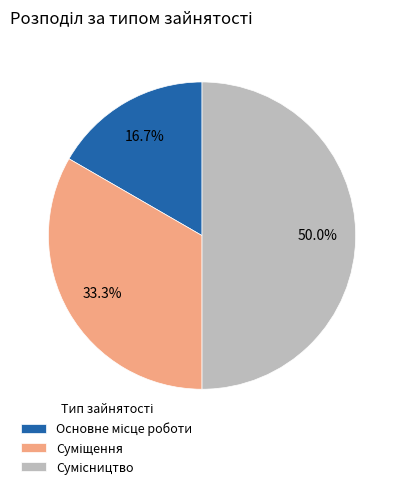

Count the number of slices in the pie.

3